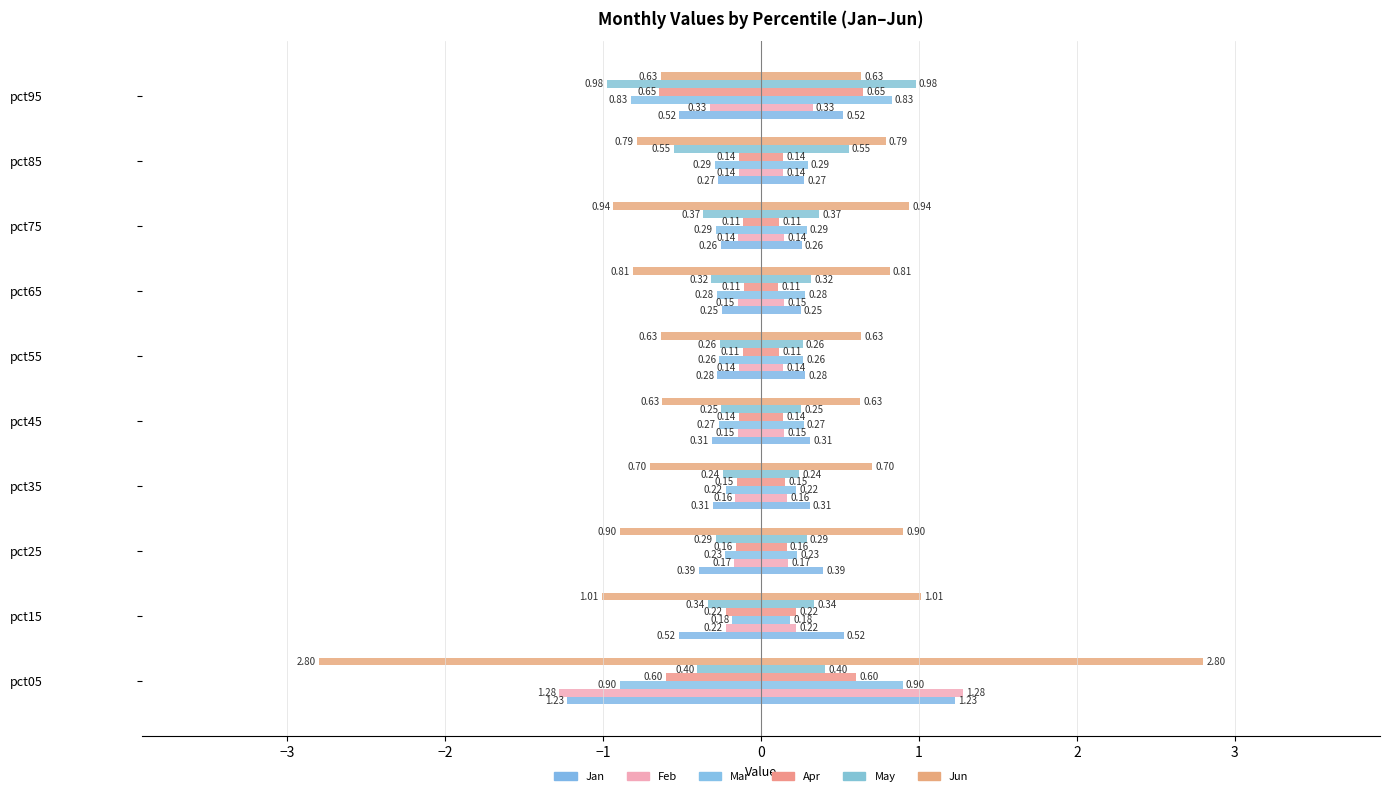

What is the difference between the maximum and minimum values in the Jan series?

1.0